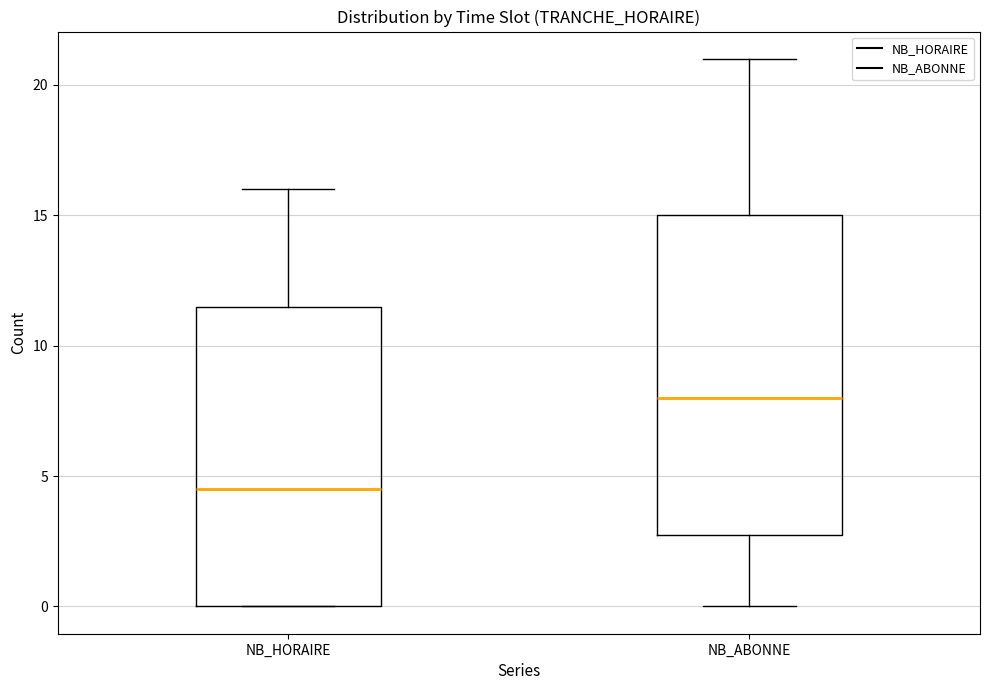

Where does the median line of the box for NB_HORAIRE sit on the y-axis? The values are not printed on the chart, so give them approximately, as read against the axis.

4.5